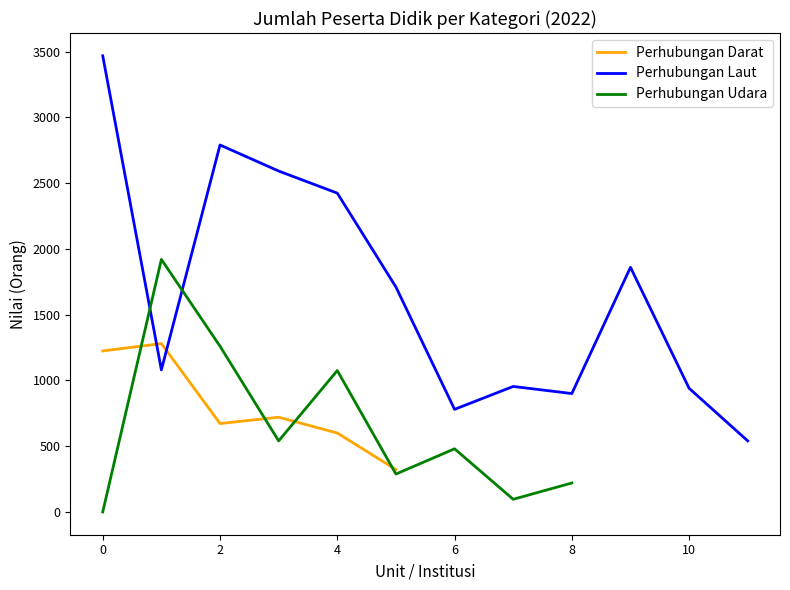

What is the minimum value for Perhubungan Darat?

322